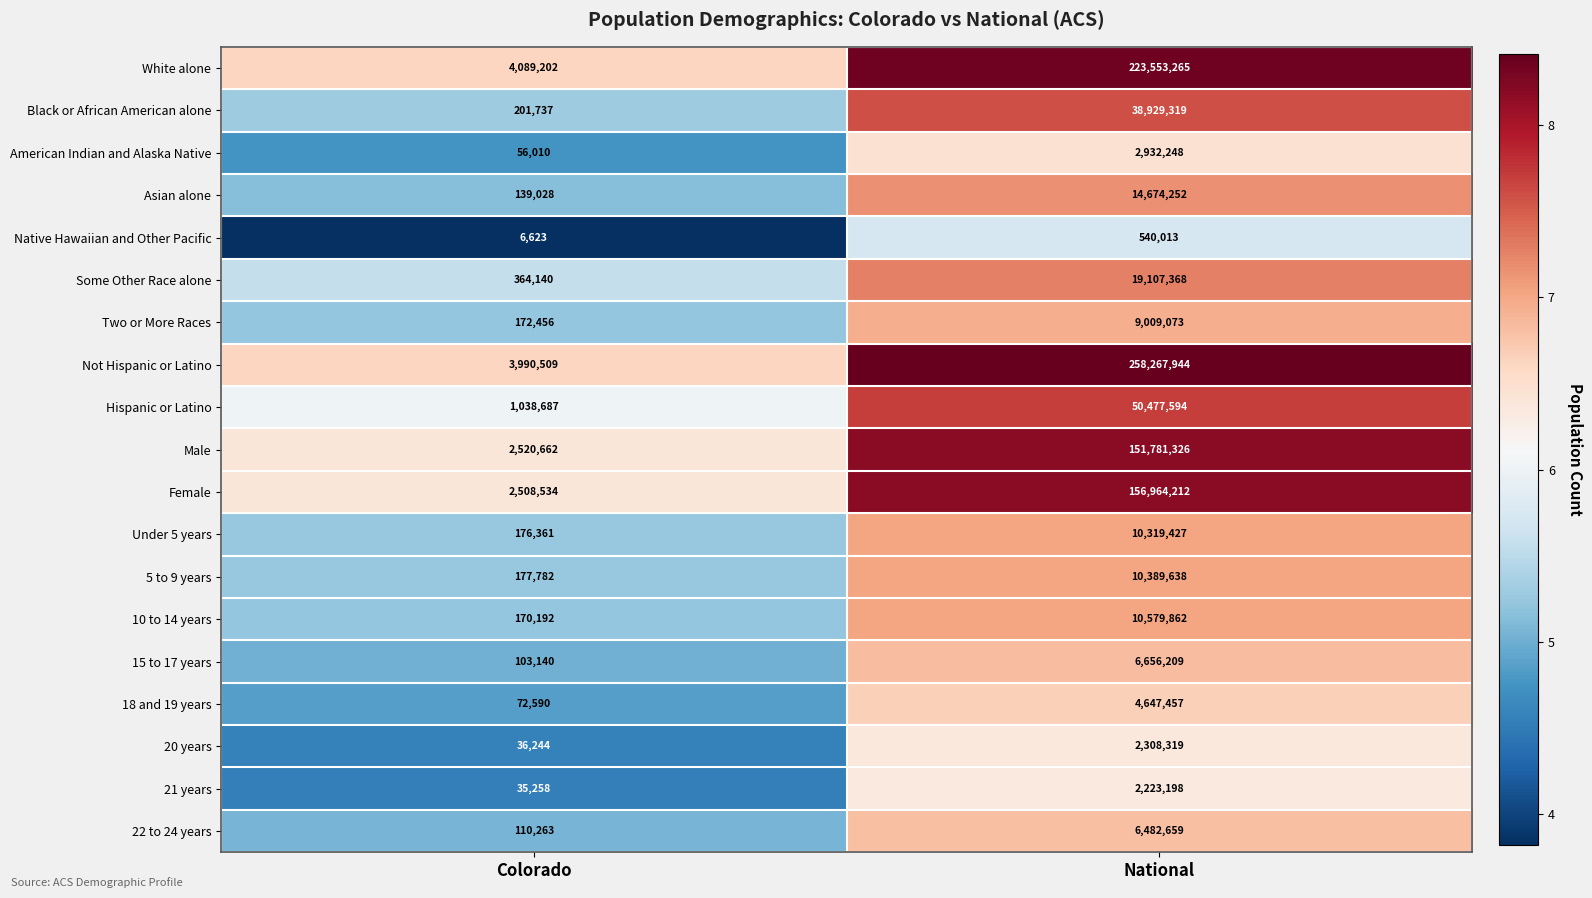

Read the 21 years value at National, to the nearest 50.

2223200